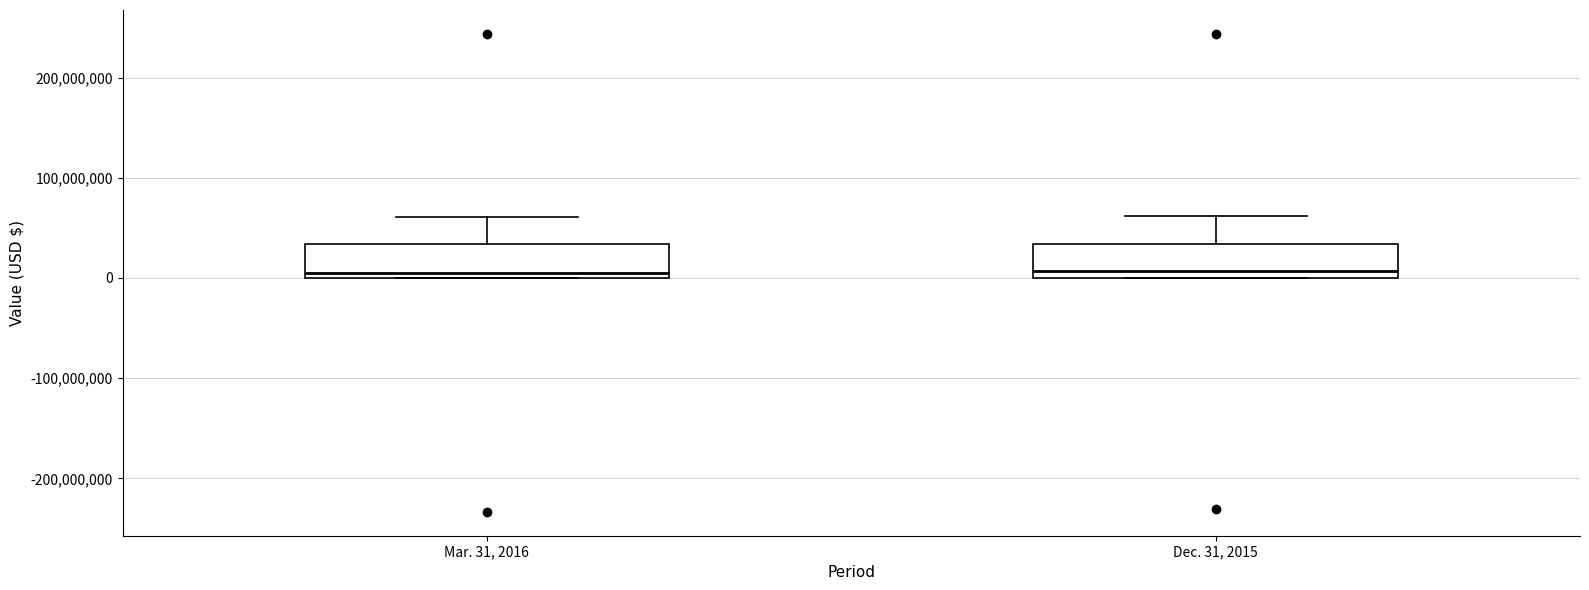

Reading left to right, read every box against the y-axis: the position of its median line, the range the box covers, and the ends of its whiskers. The values are not printed on the chart, so give them approximately, as read against the axis.

Mar. 31, 2016: median 10000000, box 0 to 30000000, whiskers 0 to 60000000
Dec. 31, 2015: median 10000000, box 0 to 30000000, whiskers 0 to 60000000